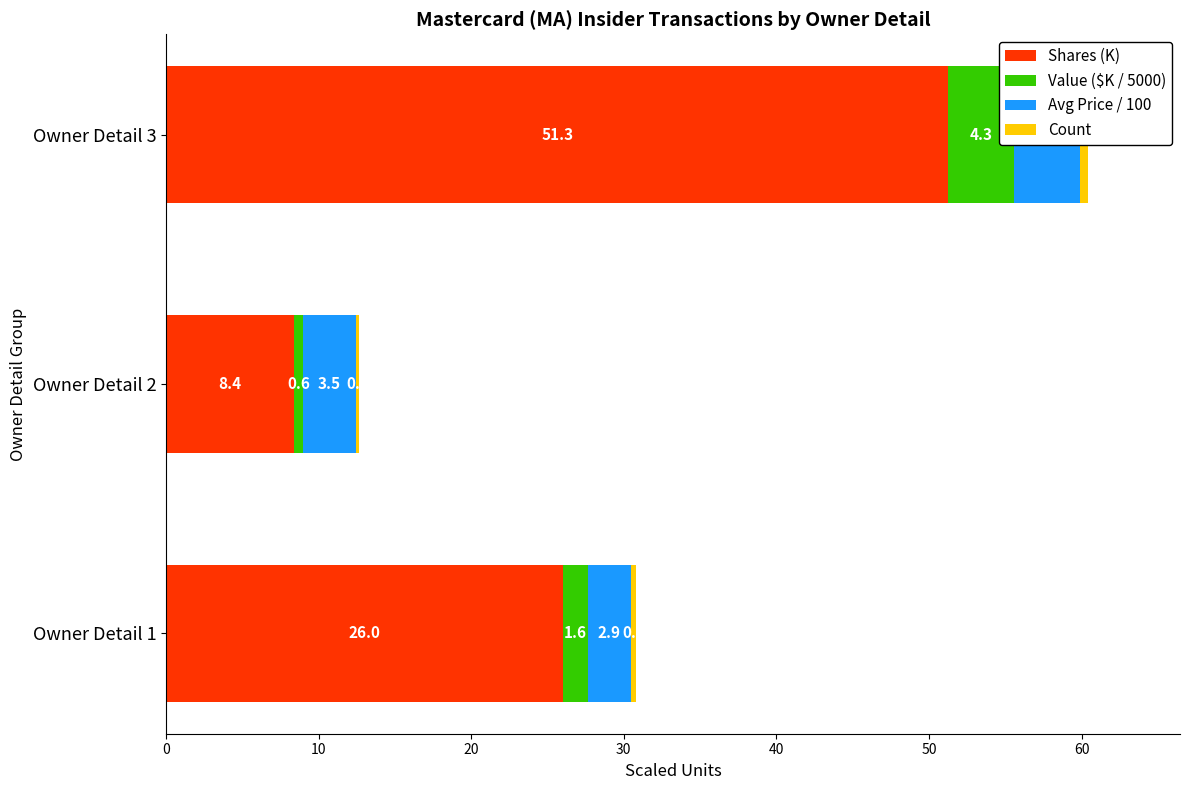

Reading right to left, what are all the values shown in this chart?

Shares (K): 51.3	8.4	26.0
Value ($K / 5000): 4.3	0.6	1.6
Avg Price / 100: 4.3	3.5	2.9
Count: 0.5	0.2	0.3